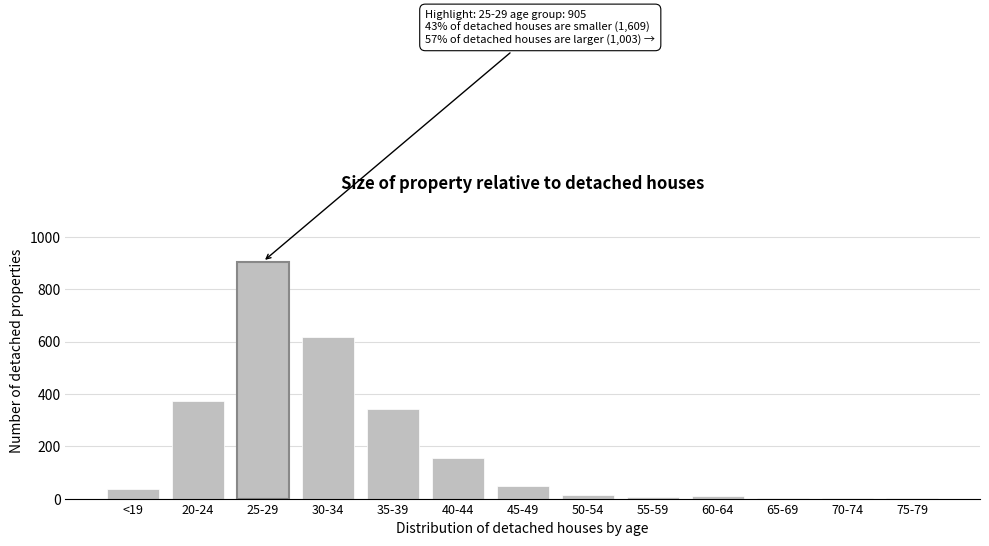

What is the sum of all values?

2512